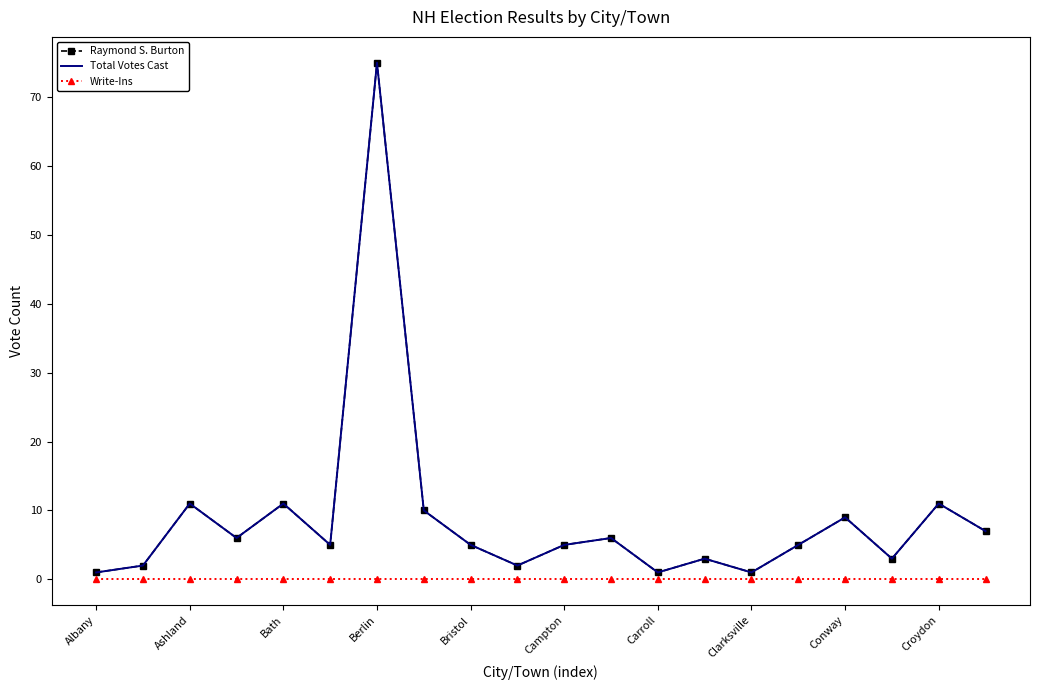

True or false: Write-Ins and Total Votes Cast intersect in this chart.

False